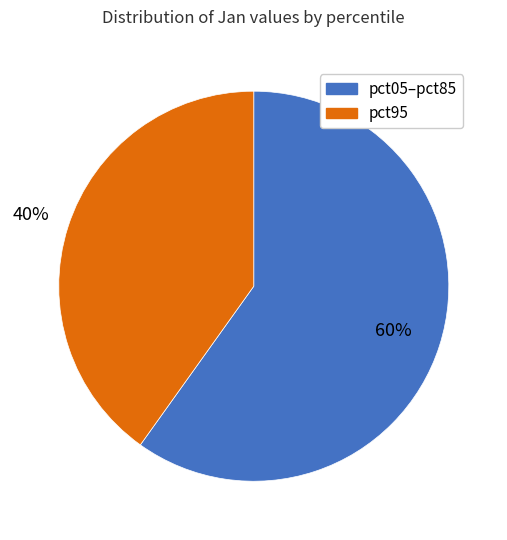

To the nearest percent, what is the difference between the largest and smallest slice percentages?

20%